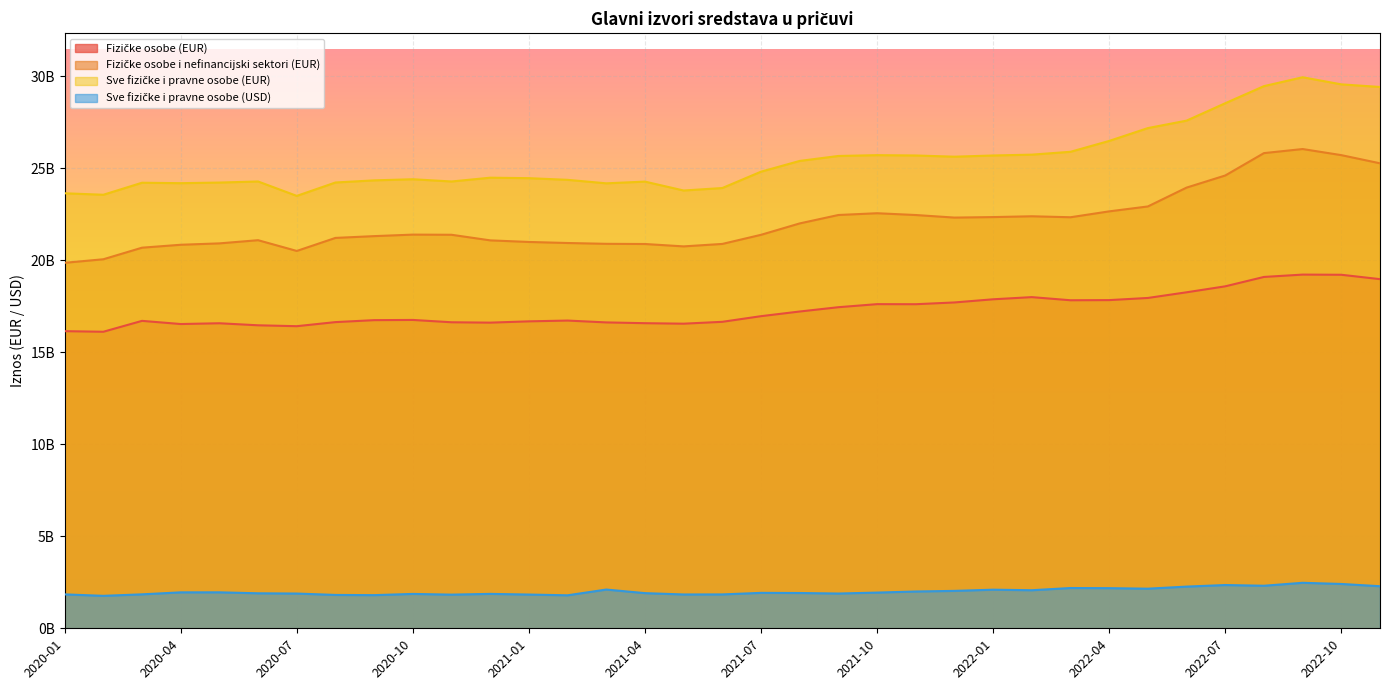

List the series in order of their peak value, lowest first.

Sve fizičke i pravne osobe (USD), Fizičke osobe (EUR), Fizičke osobe i nefinancijski sektori (EUR), Sve fizičke i pravne osobe (EUR)